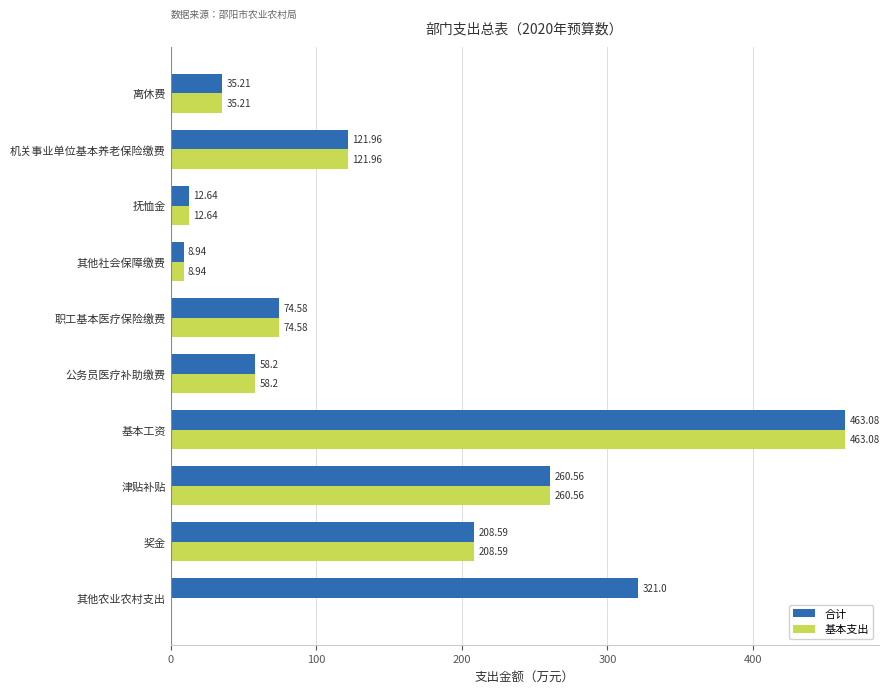

How many distinct data groups are displayed?

2